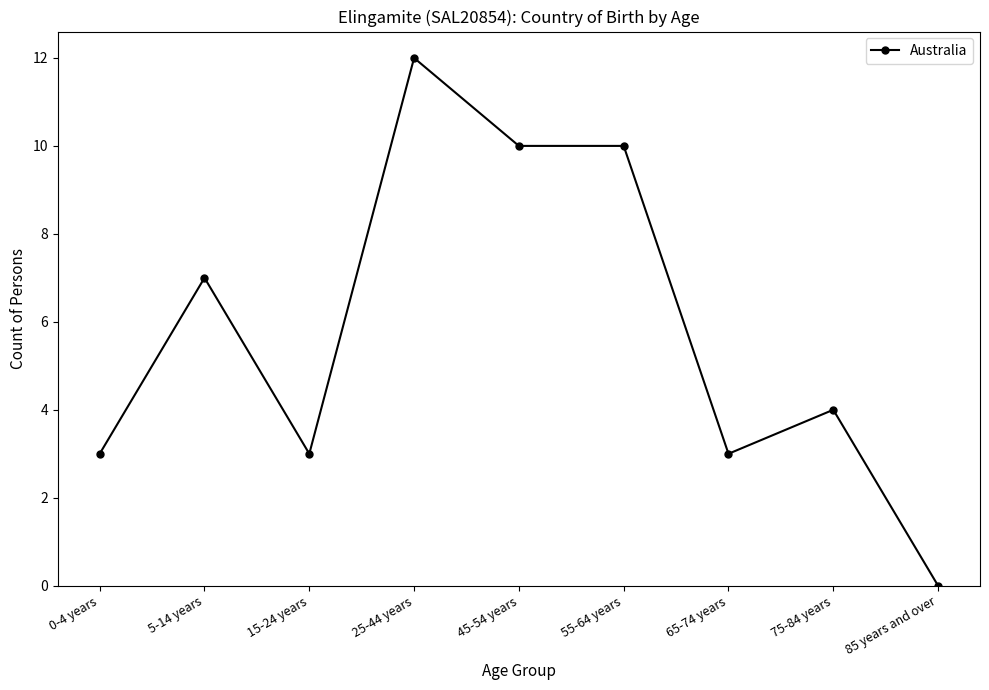

True or false: the data has more than 2 interior local peaks.

True